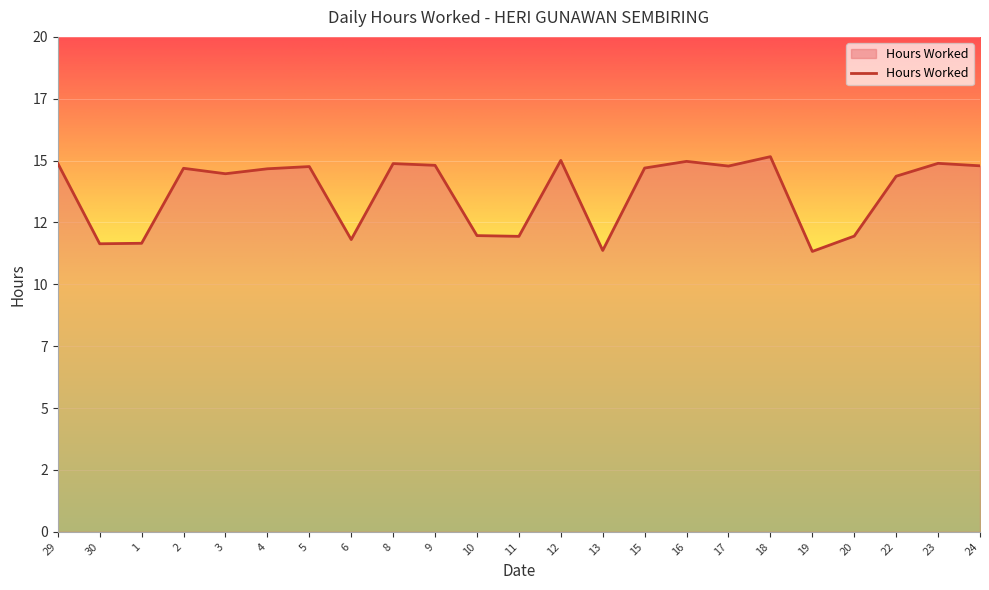

Where is the first local minimum?

30